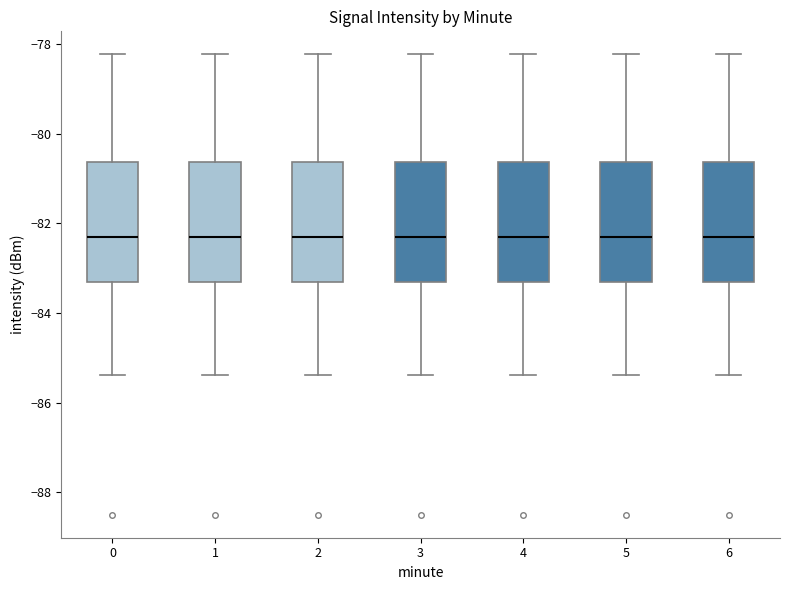

Reading left to right, read every box against the y-axis: the position of its median line, the range the box covers, and the ends of its whiskers. The values are not printed on the chart, so give them approximately, as read against the axis.

0: median -82.2, box -83.2 to -80.6, whiskers -85.4 to -78.2
1: median -82.2, box -83.2 to -80.6, whiskers -85.4 to -78.2
2: median -82.2, box -83.2 to -80.6, whiskers -85.4 to -78.2
3: median -82.2, box -83.2 to -80.6, whiskers -85.4 to -78.2
4: median -82.2, box -83.2 to -80.6, whiskers -85.4 to -78.2
5: median -82.2, box -83.2 to -80.6, whiskers -85.4 to -78.2
6: median -82.2, box -83.2 to -80.6, whiskers -85.4 to -78.2